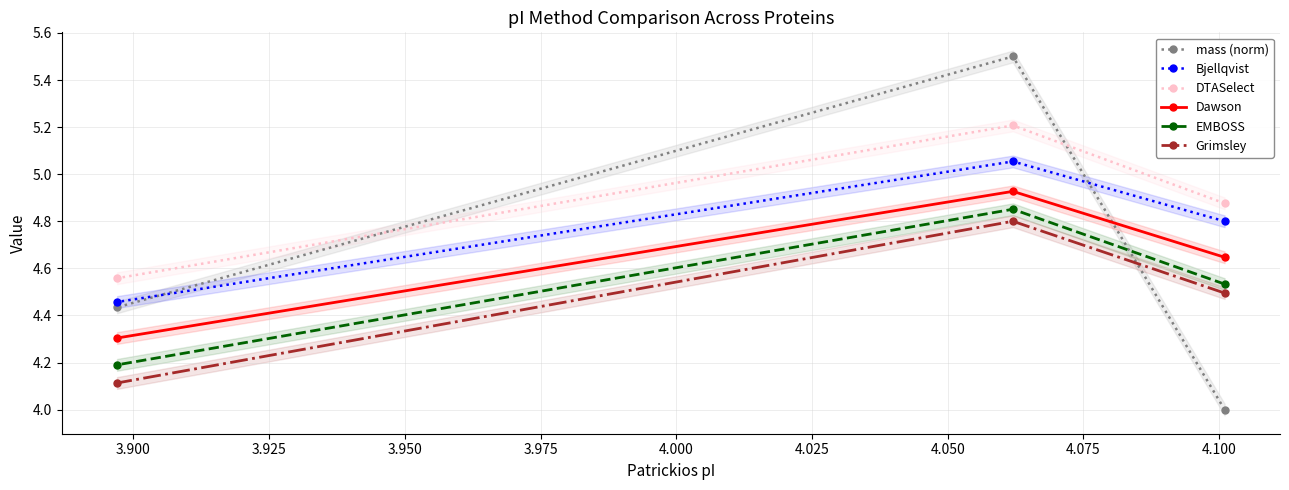

What is the value of the Grimsley point at the 2nd from the left?

4.8